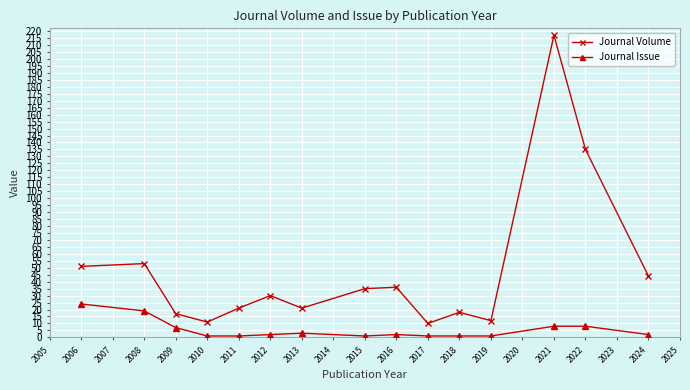

At which category does Journal Volume reach its first local peak?

2008